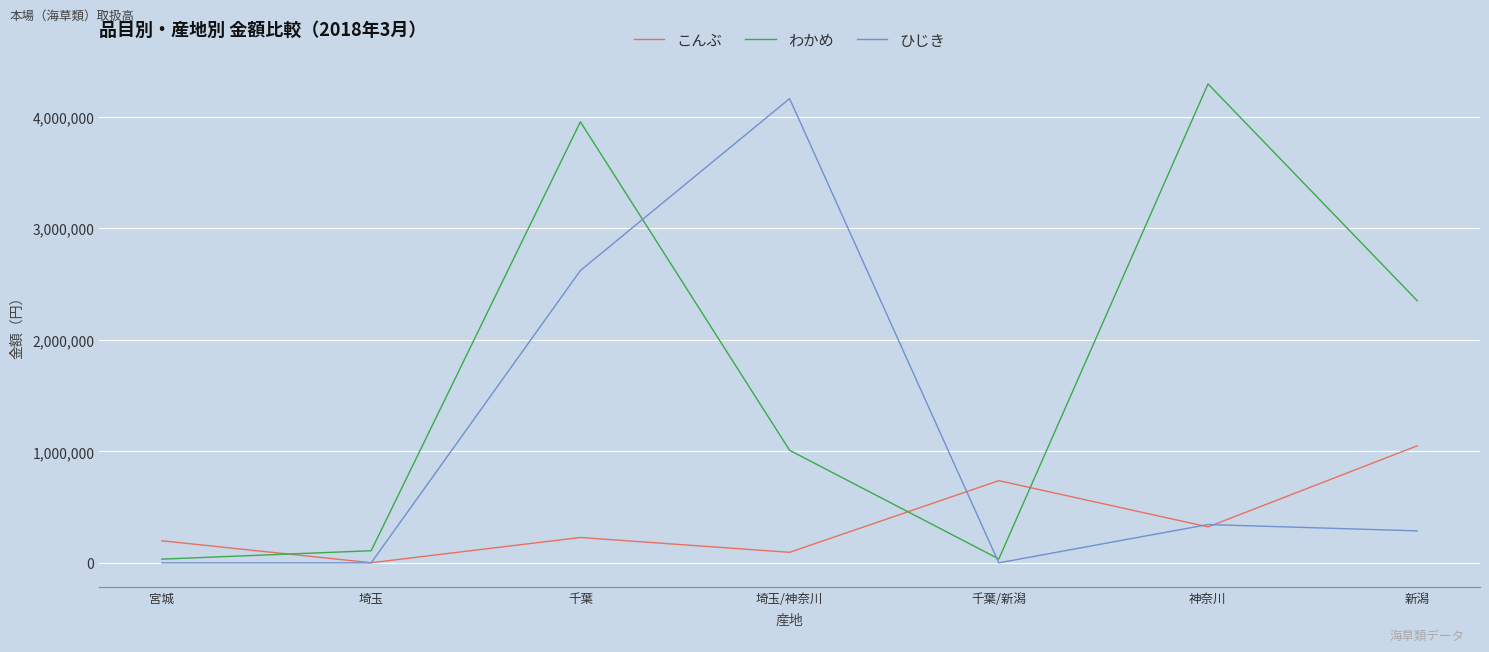

At which category does こんぶ reach its first local peak?

千葉